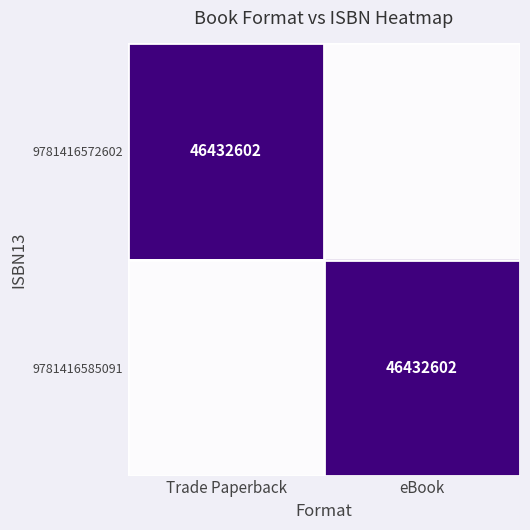

The value of 9781416585091 at eBook is 13720681. True or false?

False